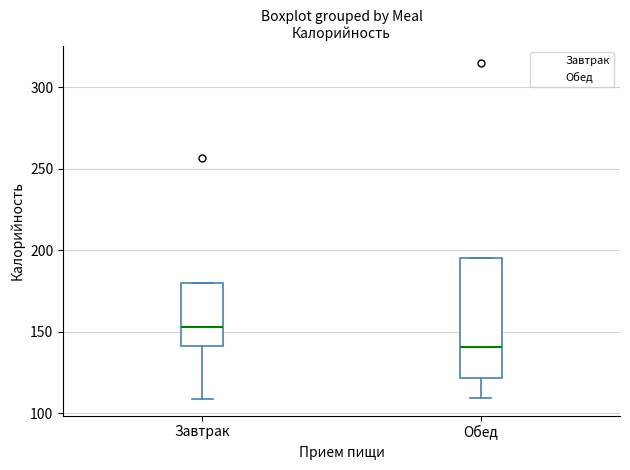

Which box's median line is the lowest?

Обед